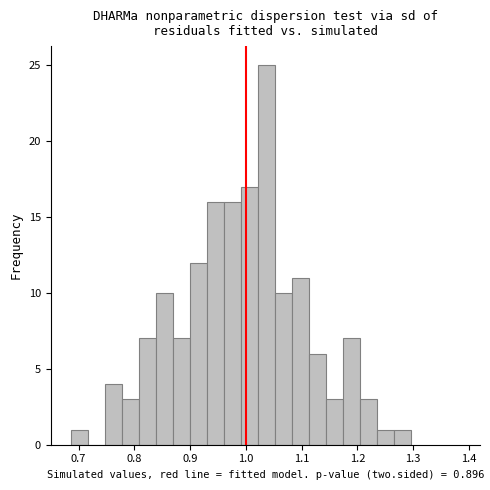

Around what value on the x-axis is the tallest bar? Give the approximate position of its centre, as read against the axis.

1.04